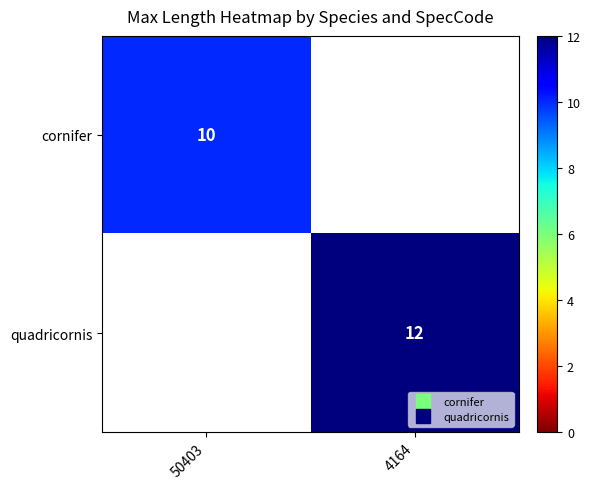

The quadricornis series shows 12 at 4164. True or false?

True